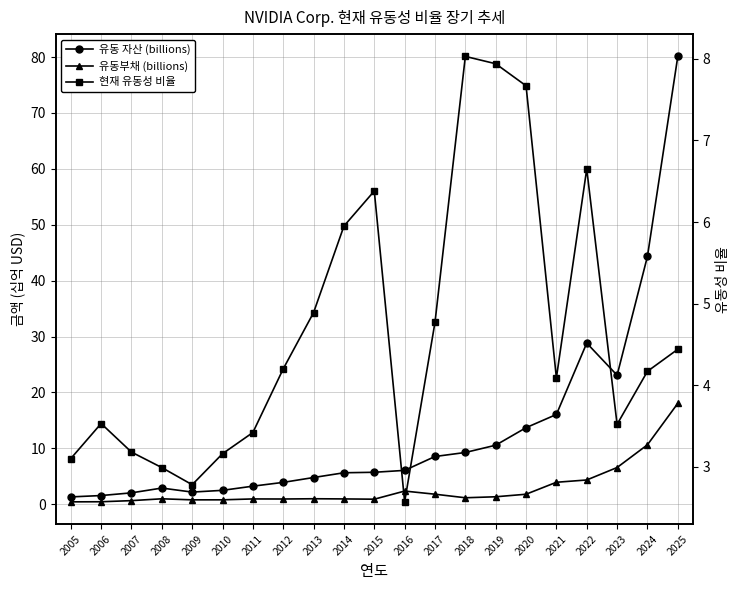

How many lines are shown in the chart?

3